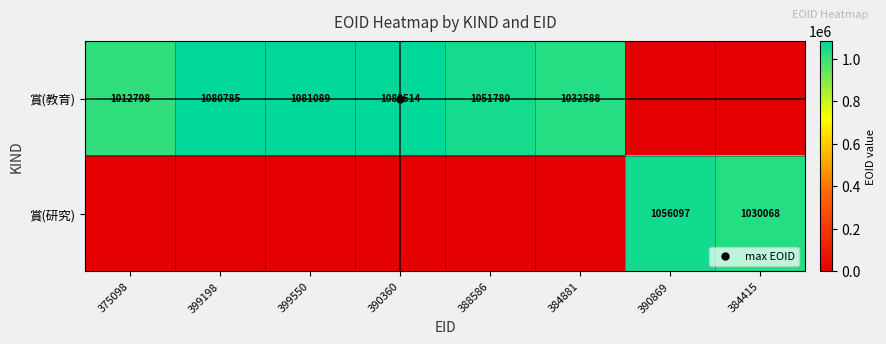

Between 388586 and 399198, which is larger?

399198